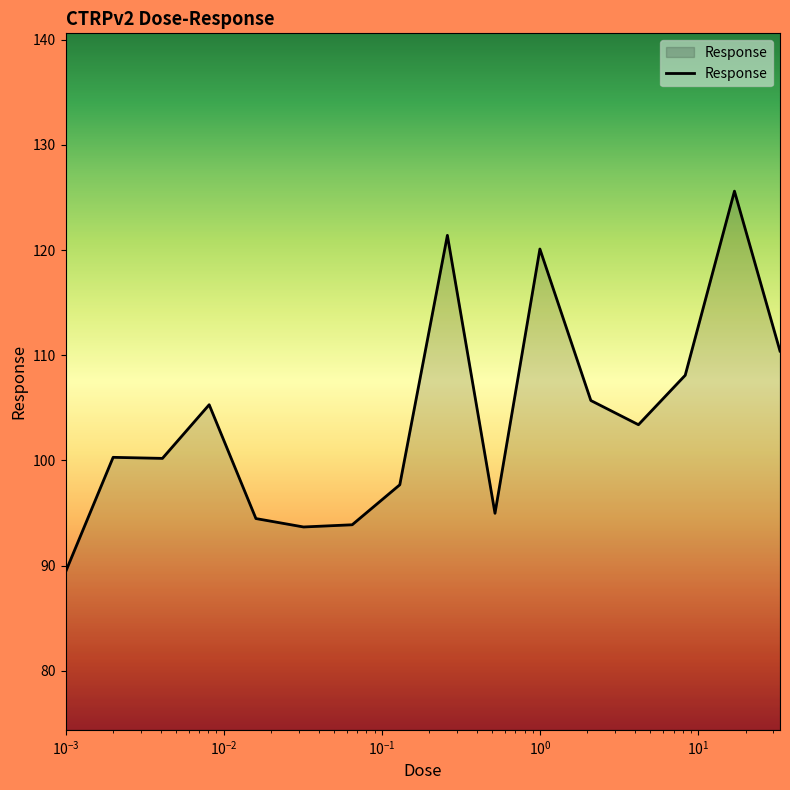

What is the smallest value displayed?

89.4